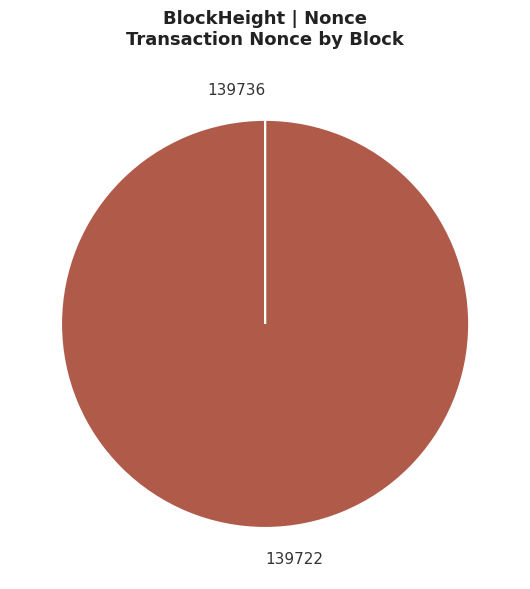

What is the largest slice in the pie chart?

139722